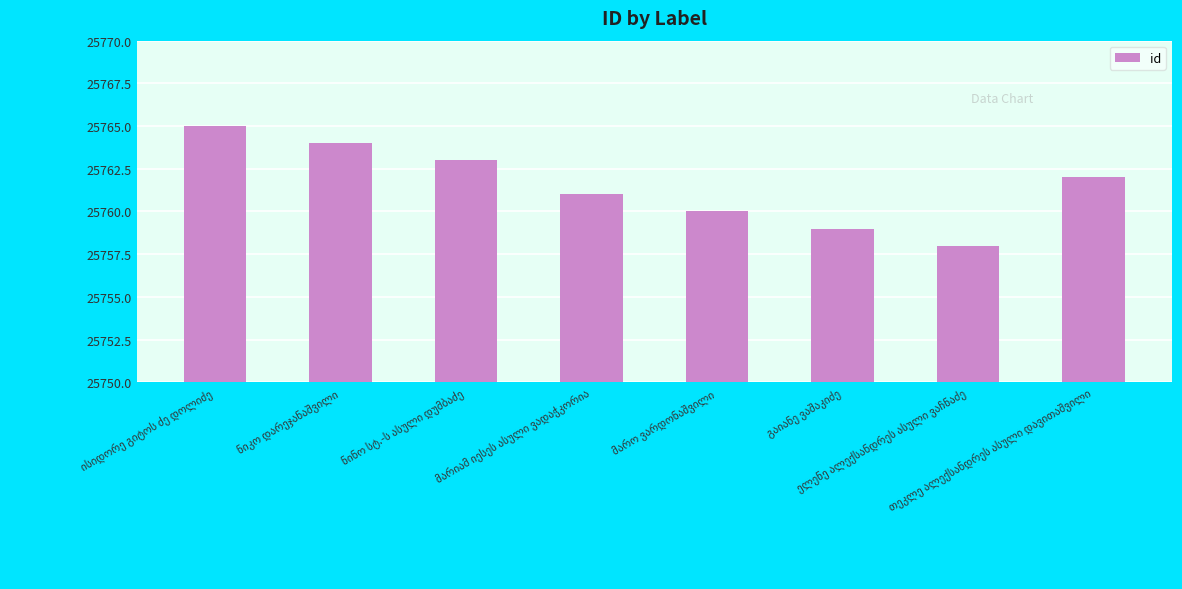

What is the minimum value shown in the chart?

25758